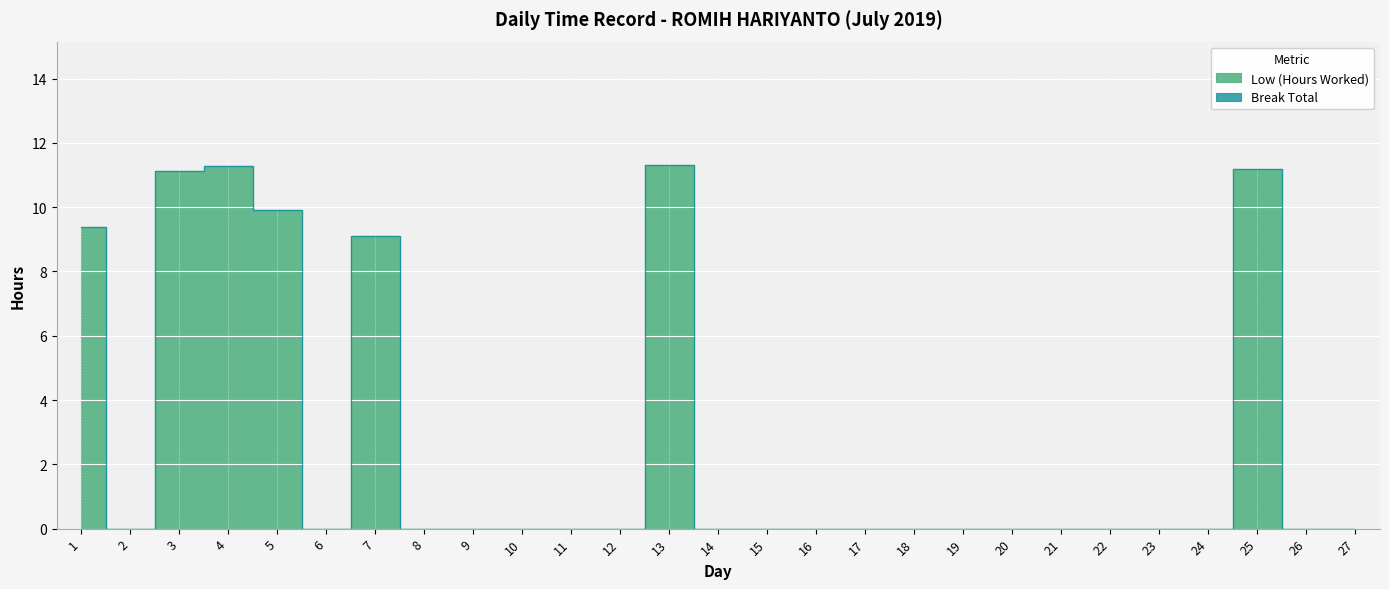

What is the maximum value shown in the chart?

11.3